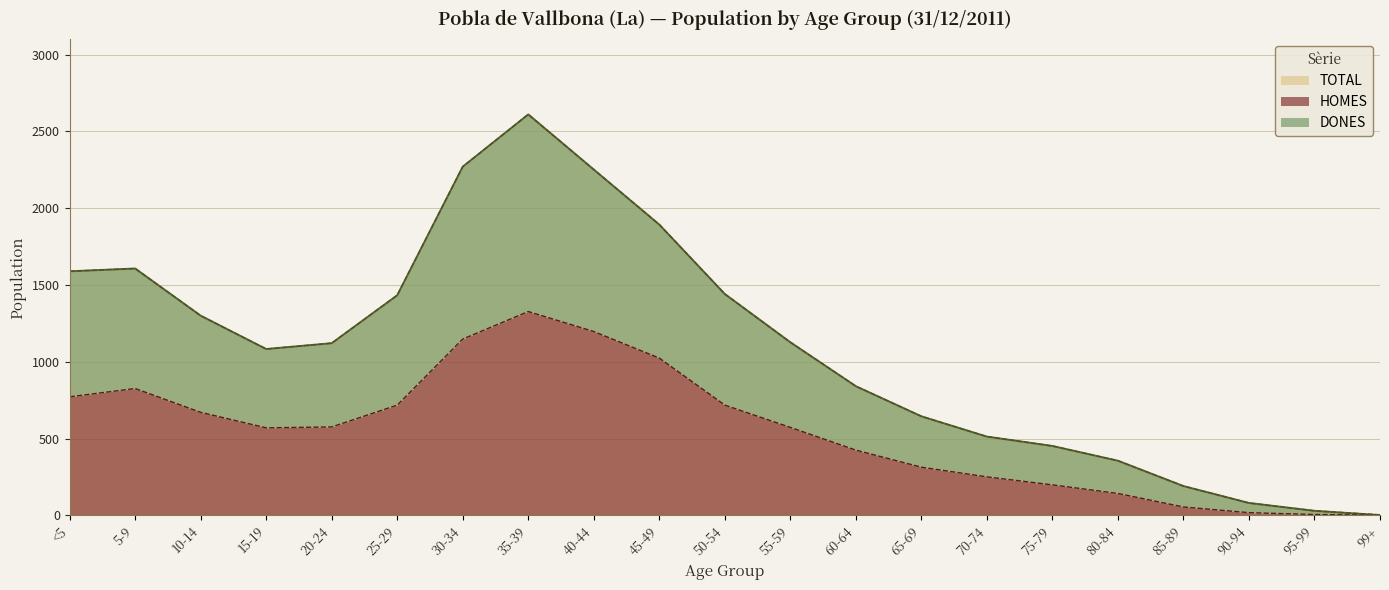

At which label does HOMES reach its peak?

35-39